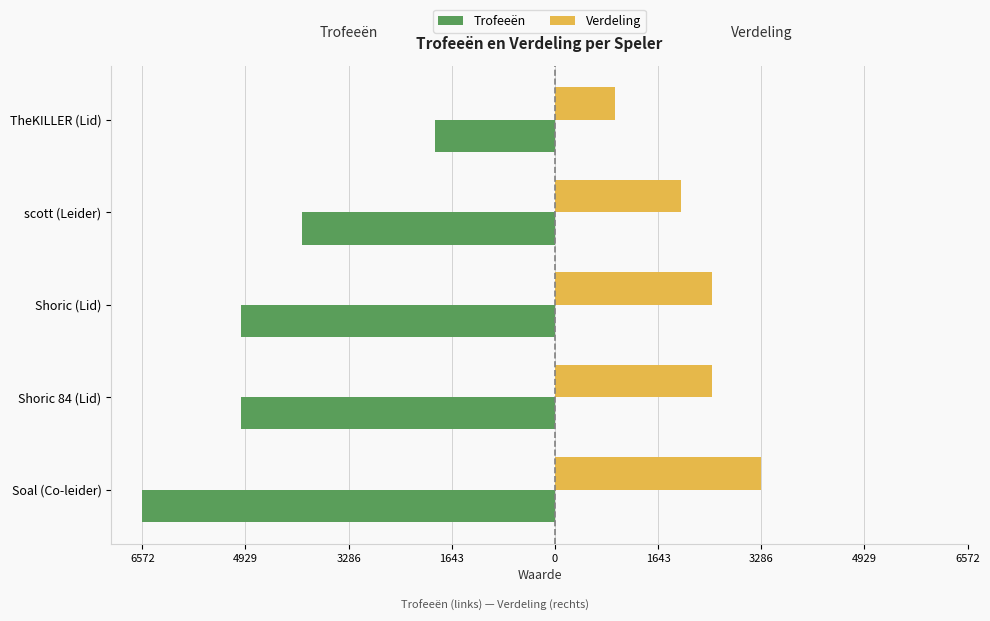

What are all the series names shown in the legend?

Trofeeën, Verdeling